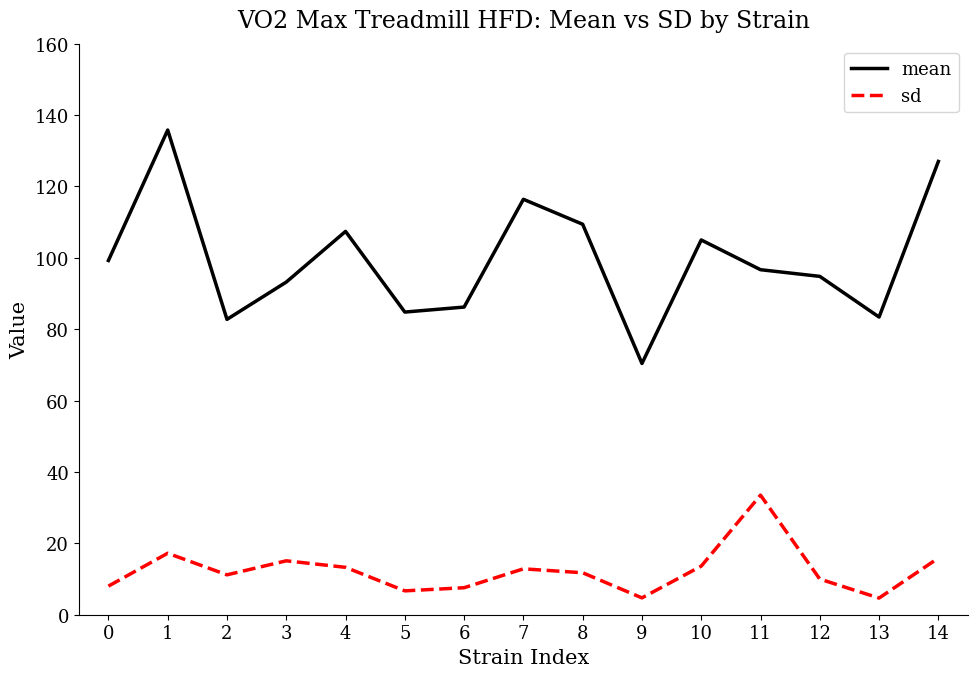

Count the number of data series in this chart.

2